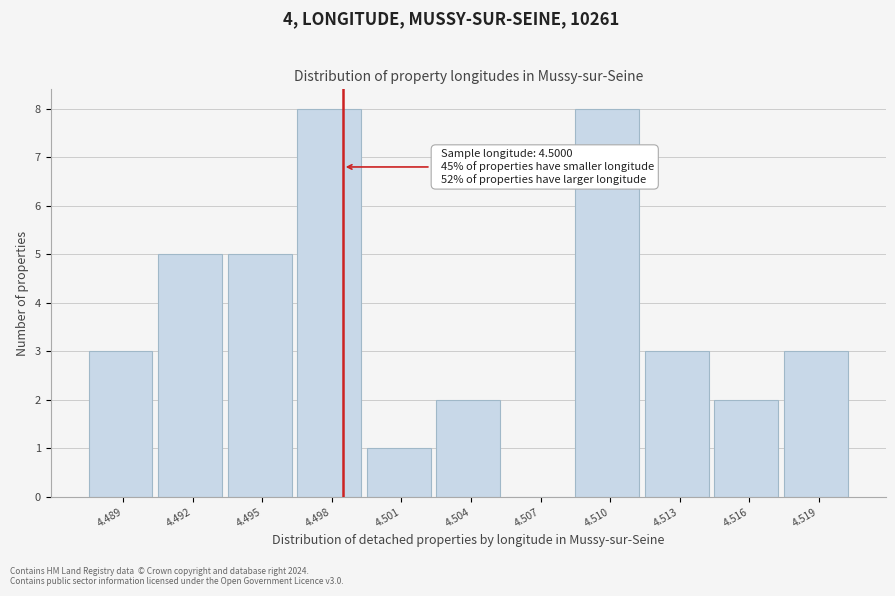

Reading right to left, list all the values displayed in this chart.

4.519=3	4.516=2	4.513=3	4.510=8	4.507=0	4.504=2	4.501=1	4.498=8	4.495=5	4.492=5	4.489=3